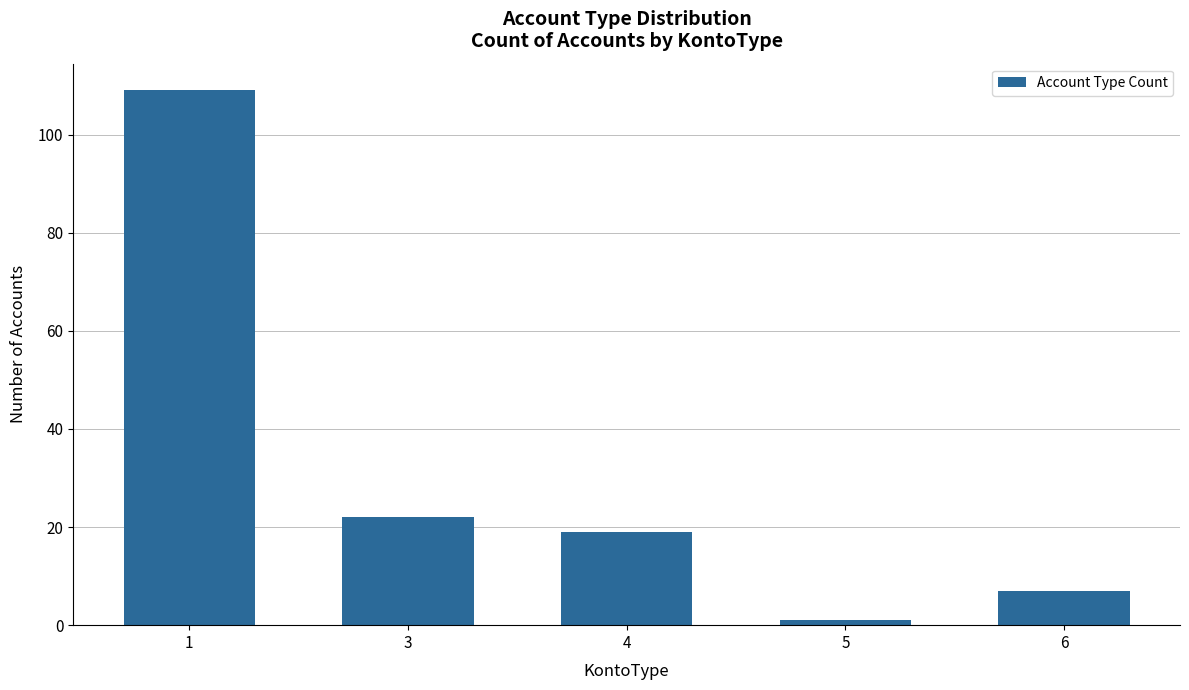

The value at 3 is 22. True or false?

True